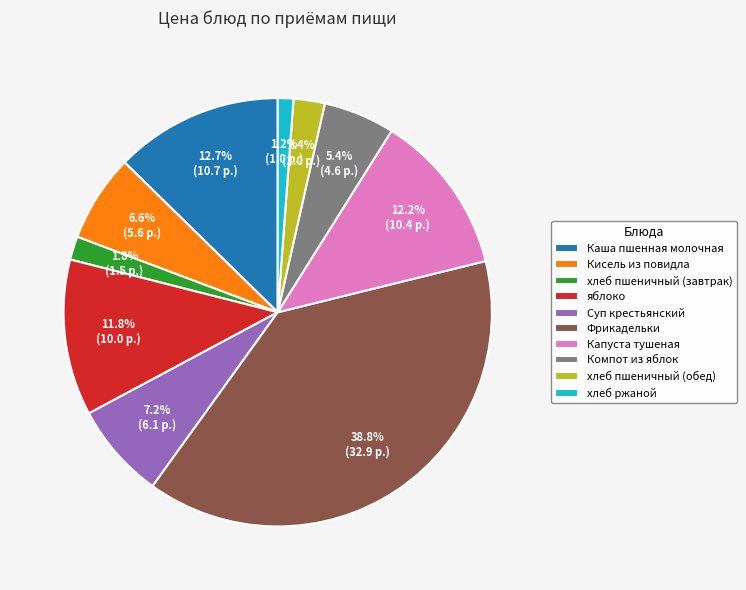

Does Компот из яблок account for over 50% of the chart?

No